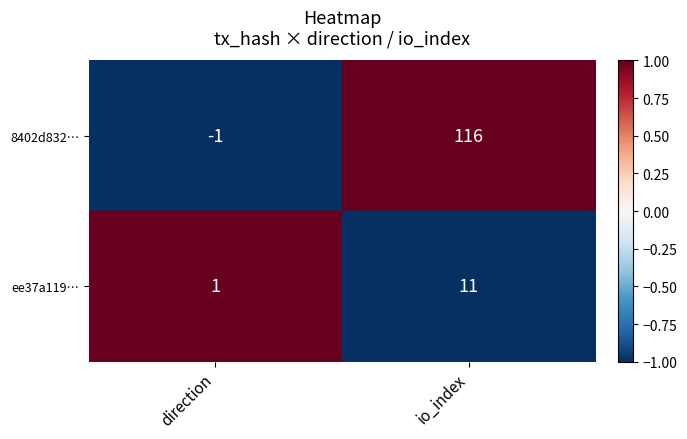

Rank the categories by 8402d832… value from highest to lowest.

io_index, direction